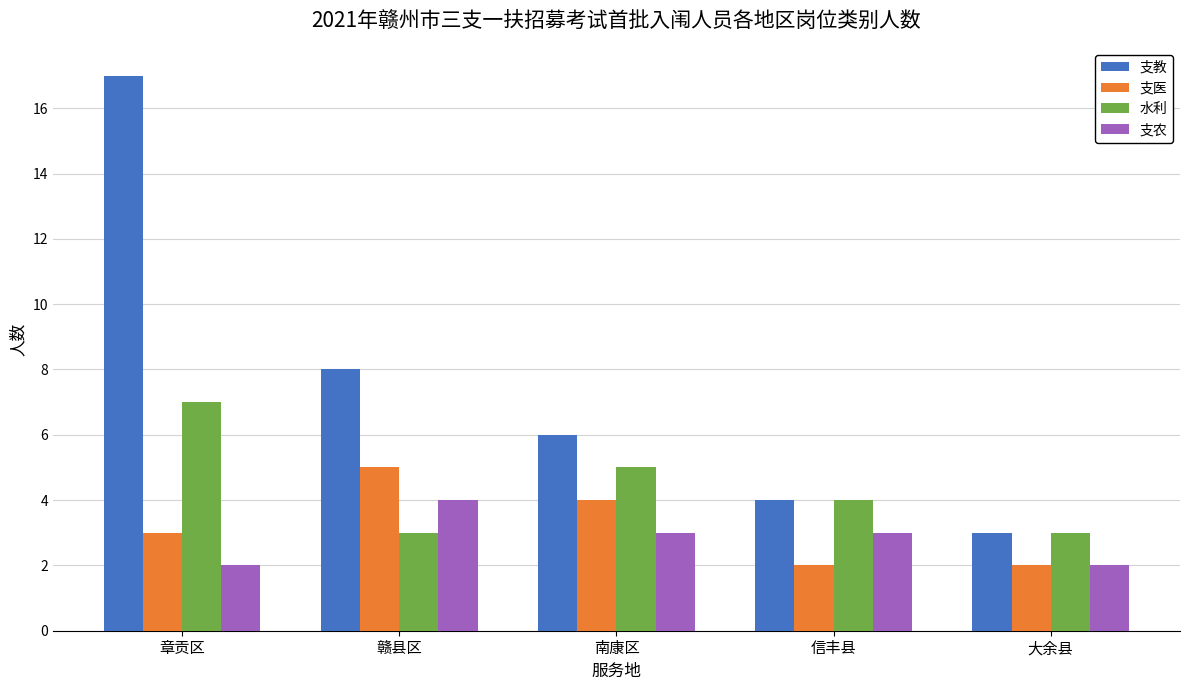

What is the total value across all series at 大余县?

10